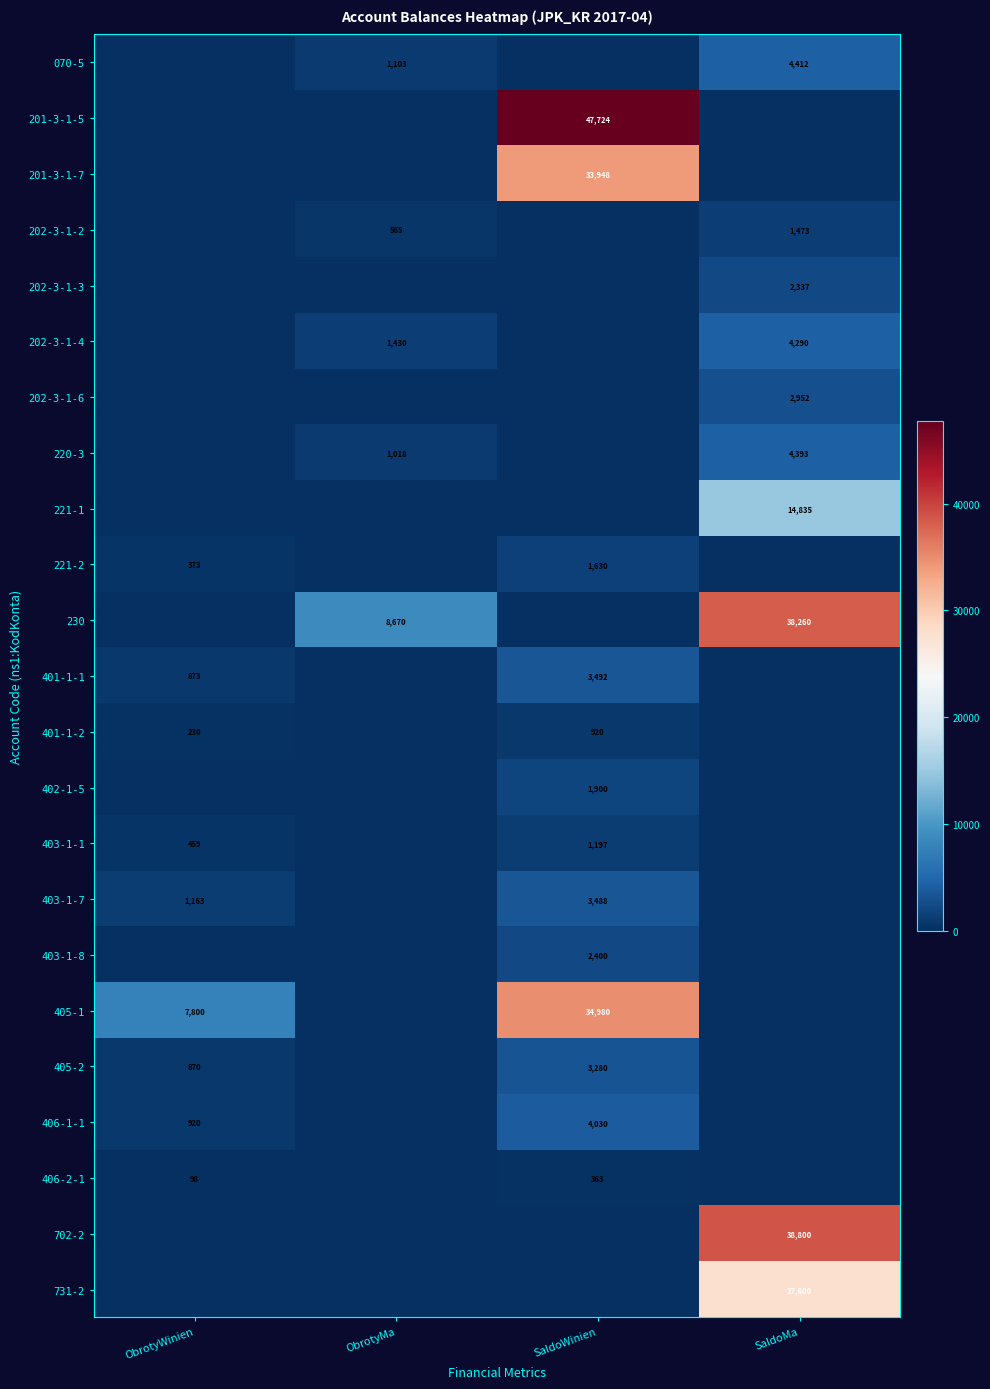

The 201-3-1-5 series shows 62545 at SaldoWinien. True or false?

False